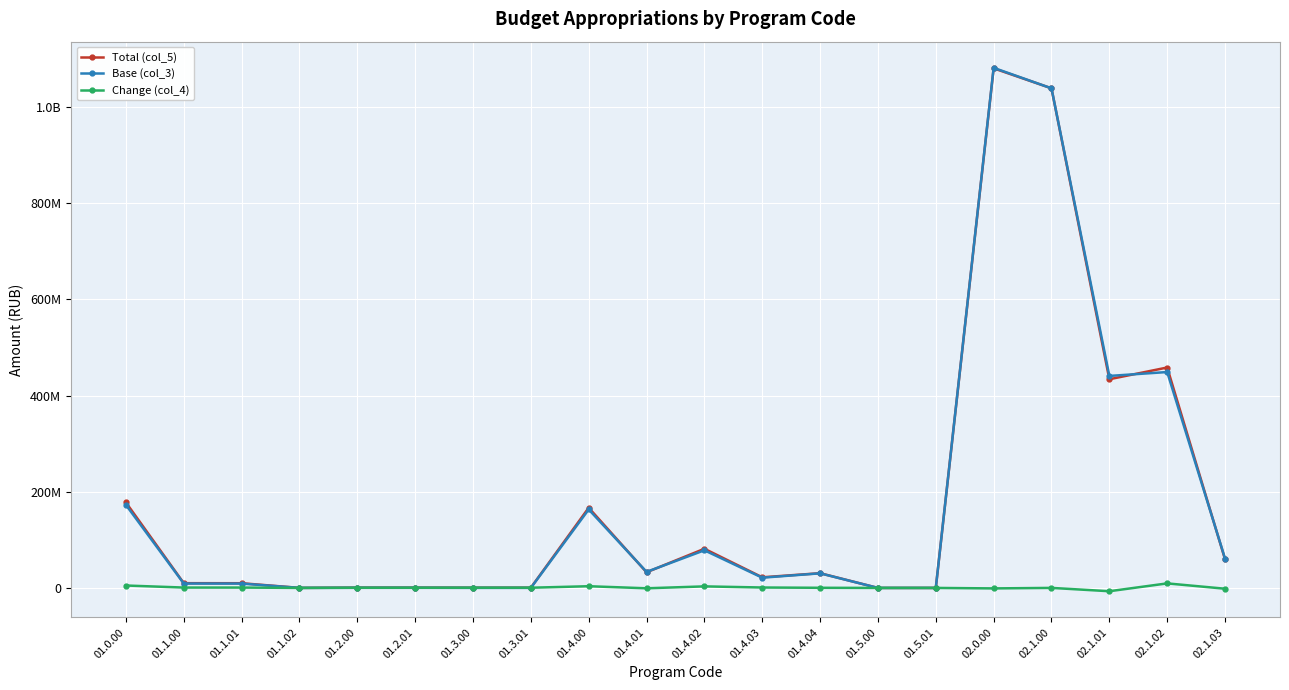

How many interior local valleys does the Total (col_5) series have?

4